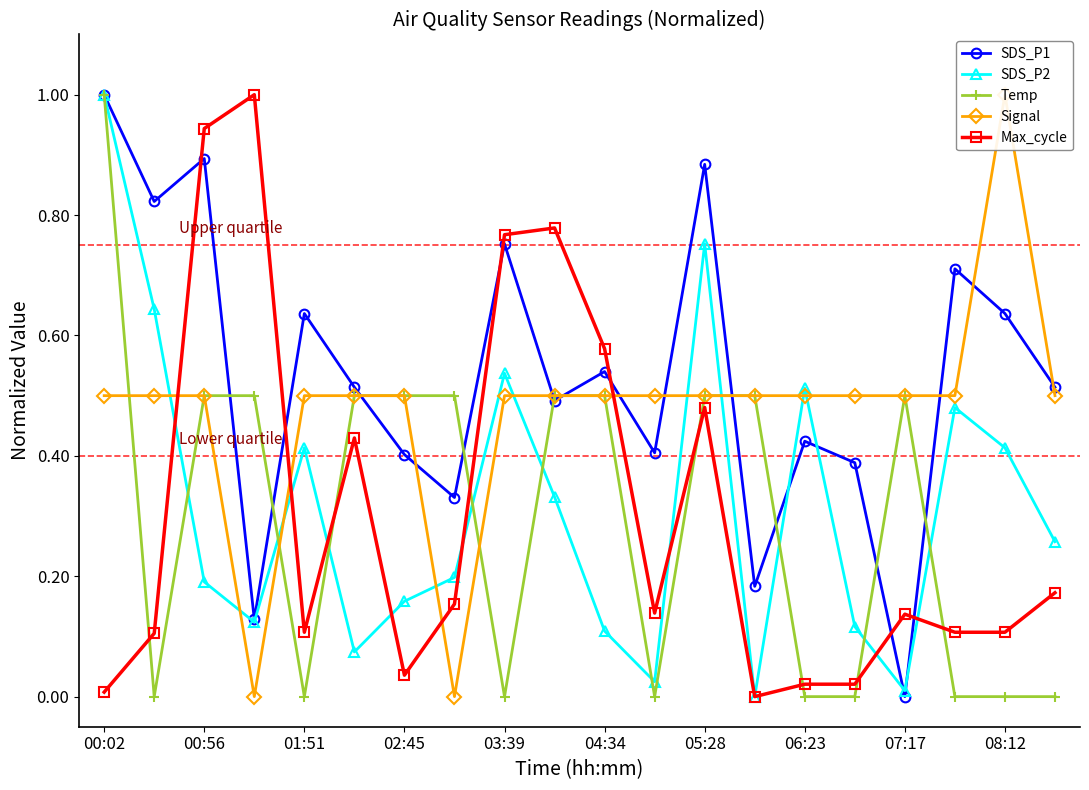

True or false: Temp has a value of 0.4 at 01:51.

False